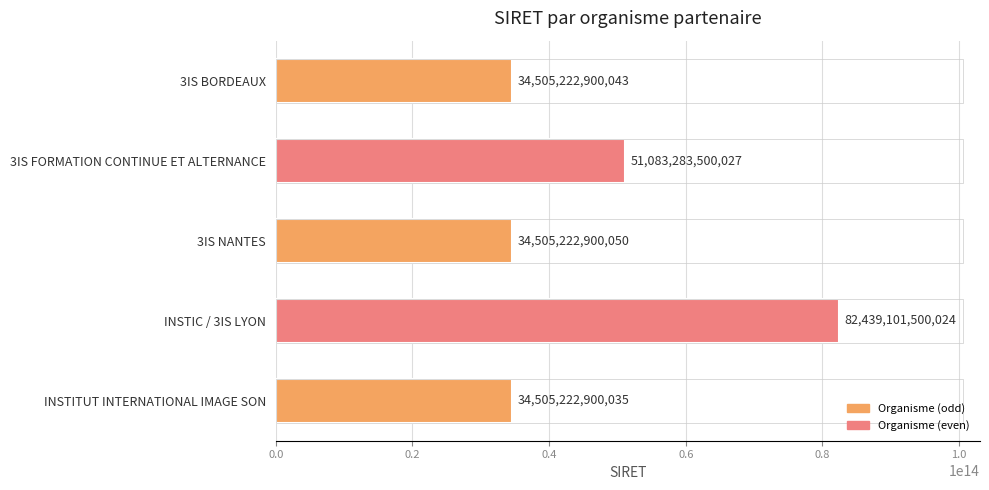

At which category does the chart reach its minimum across all series?

INSTITUT INTERNATIONAL IMAGE SON